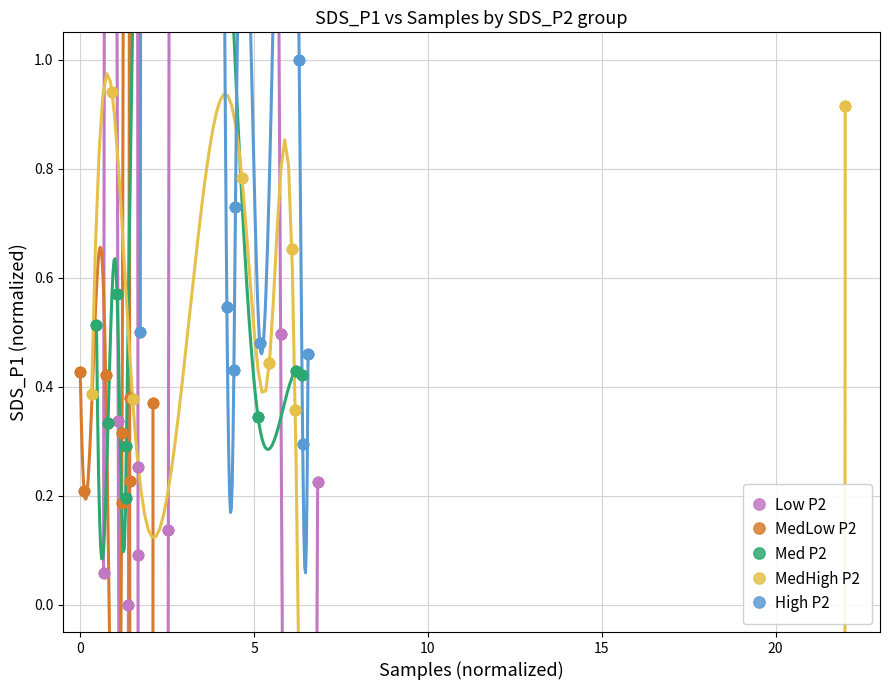

What are all the series names shown in the legend?

Low P2, MedLow P2, Med P2, MedHigh P2, High P2